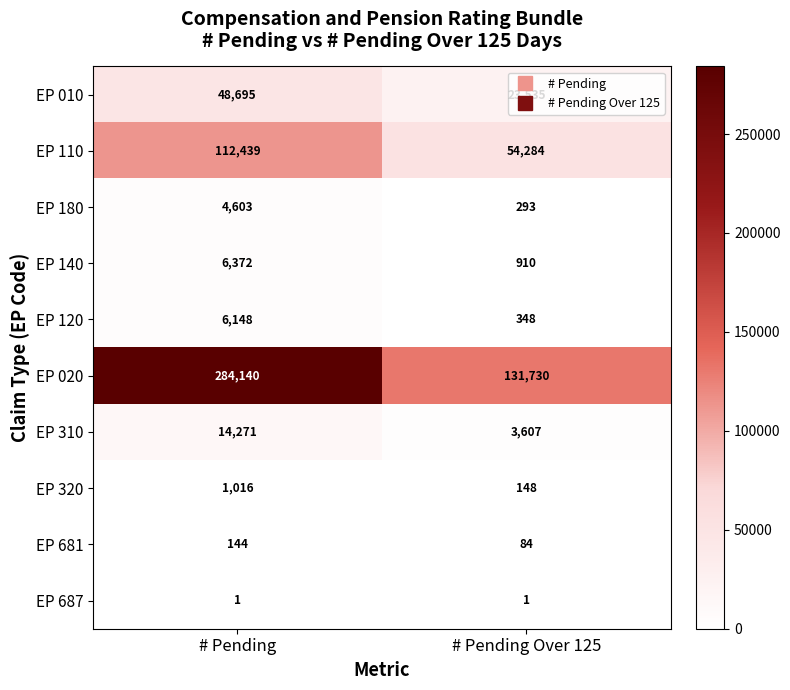

Which series has the largest total across all categories?

EP 020